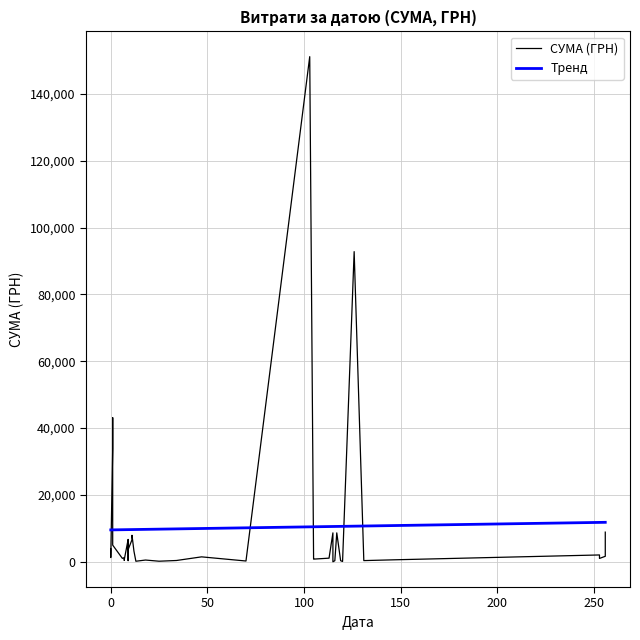

Count the number of values greater than 1270.

20